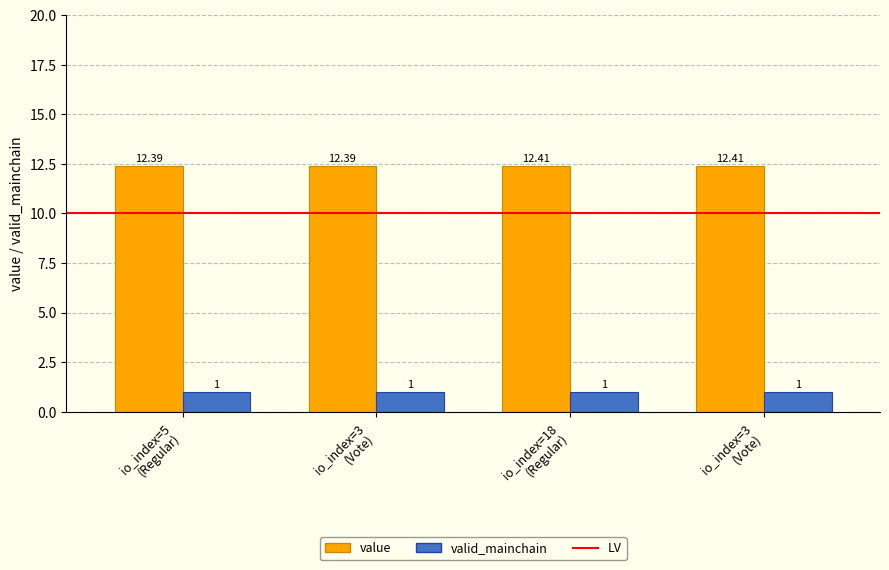

Does the chart contain stacked bars?

No